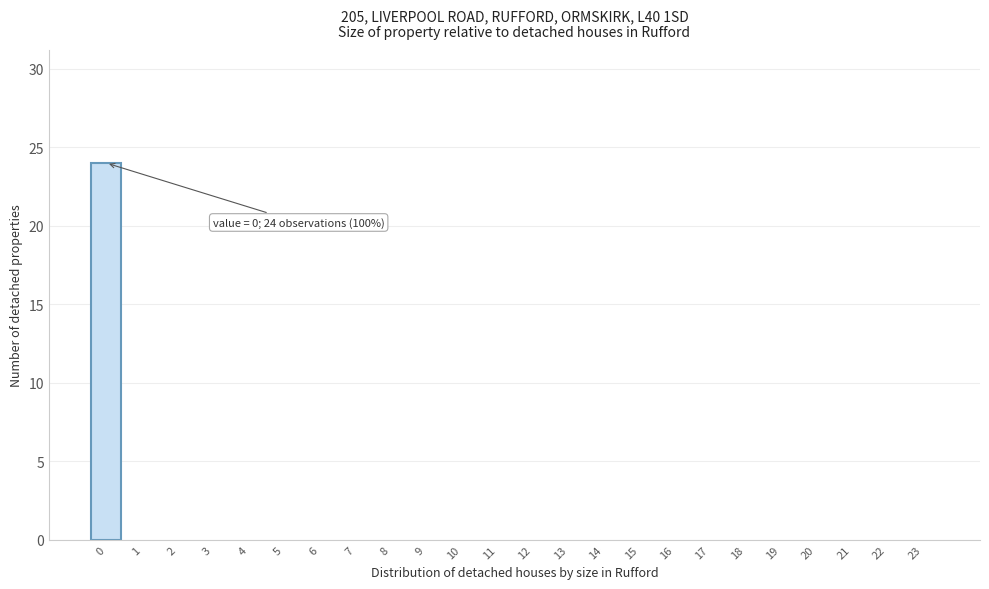

Reading left to right, extract all data points from this chart.

0=24	1=0	2=0	3=0	4=0	5=0	6=0	7=0	8=0	9=0	10=0	11=0	12=0	13=0	14=0	15=0	16=0	17=0	18=0	19=0	20=0	21=0	22=0	23=0